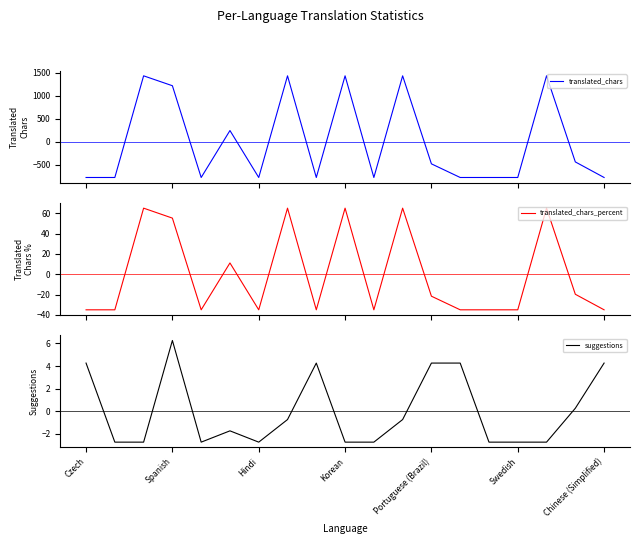

What are all the series names shown in the legend?

translated_chars, translated_chars_percent, suggestions